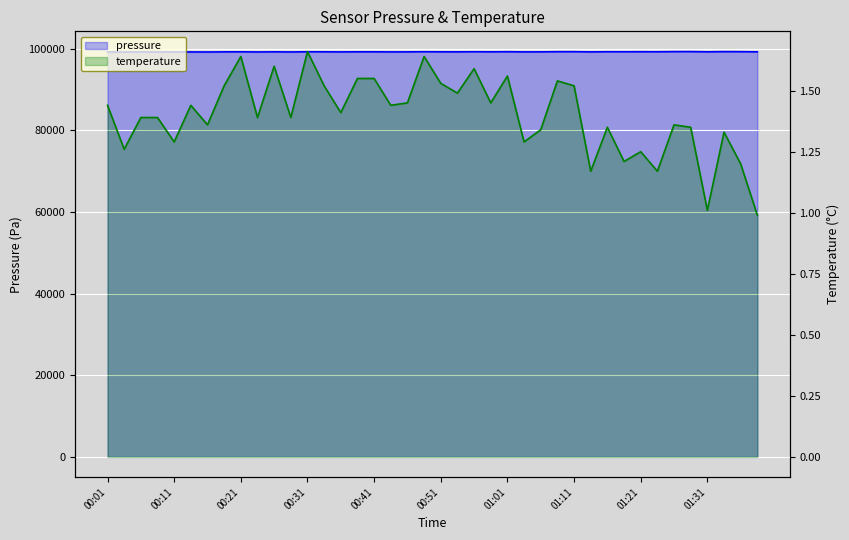

At which category is the sum across all series the highest?

01:28